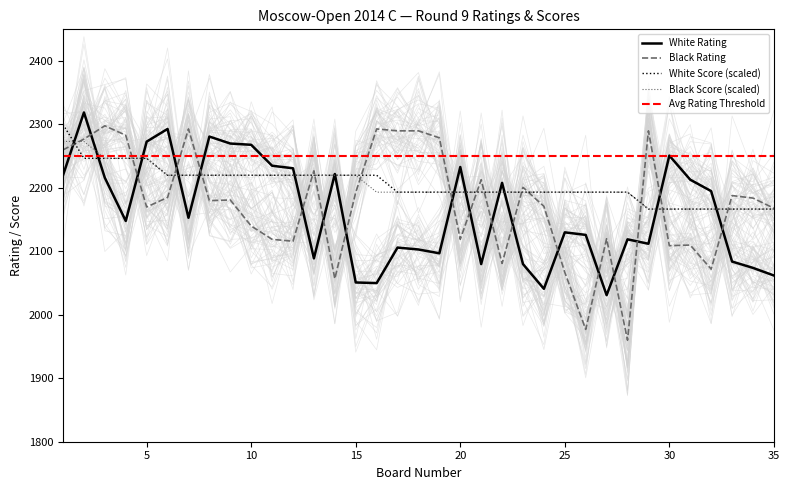

True or false: Black Score has more than 0 points higher than both neighbors.

False